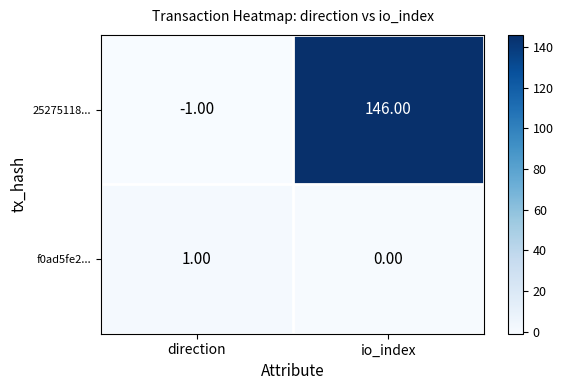

What is the difference between the maximum and minimum values in the 25275118... series?

147